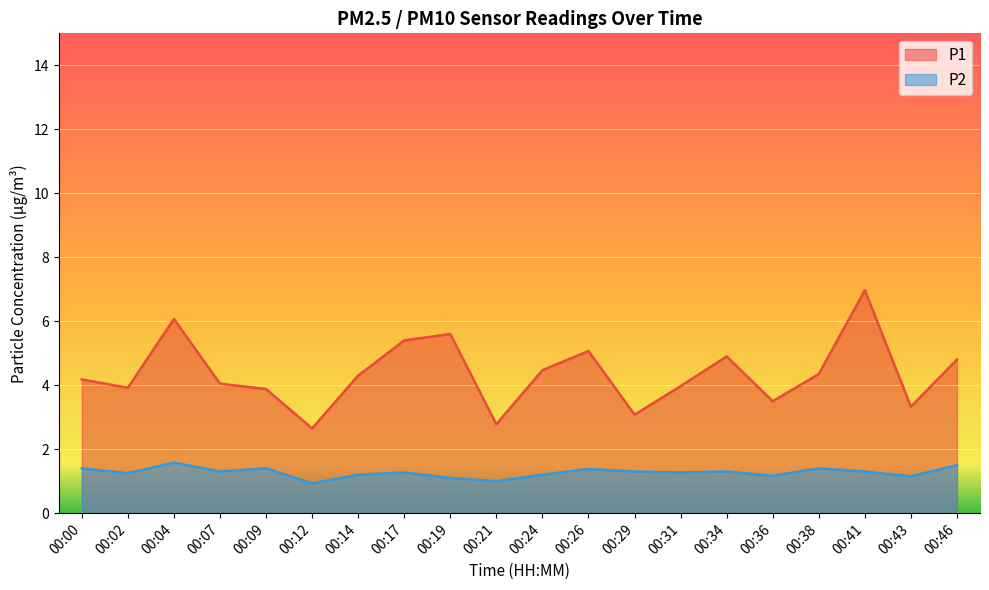

Count the P2 values in the range 1 to 2.

19